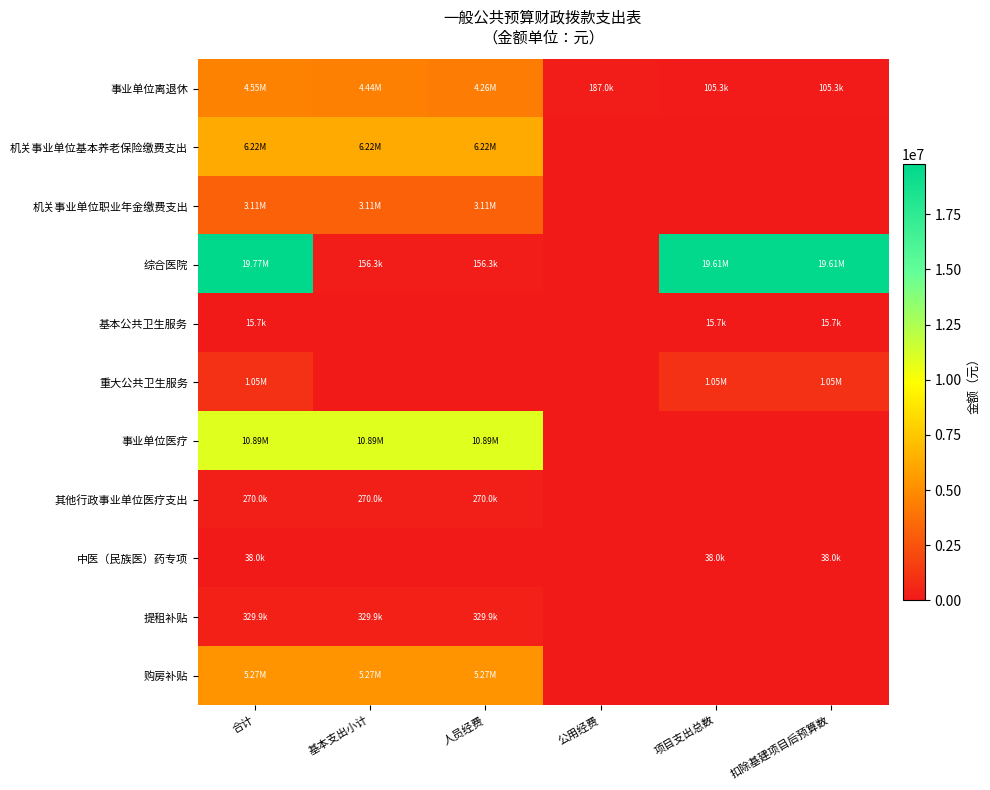

At how many categories does at least one series exceed 956836?

5